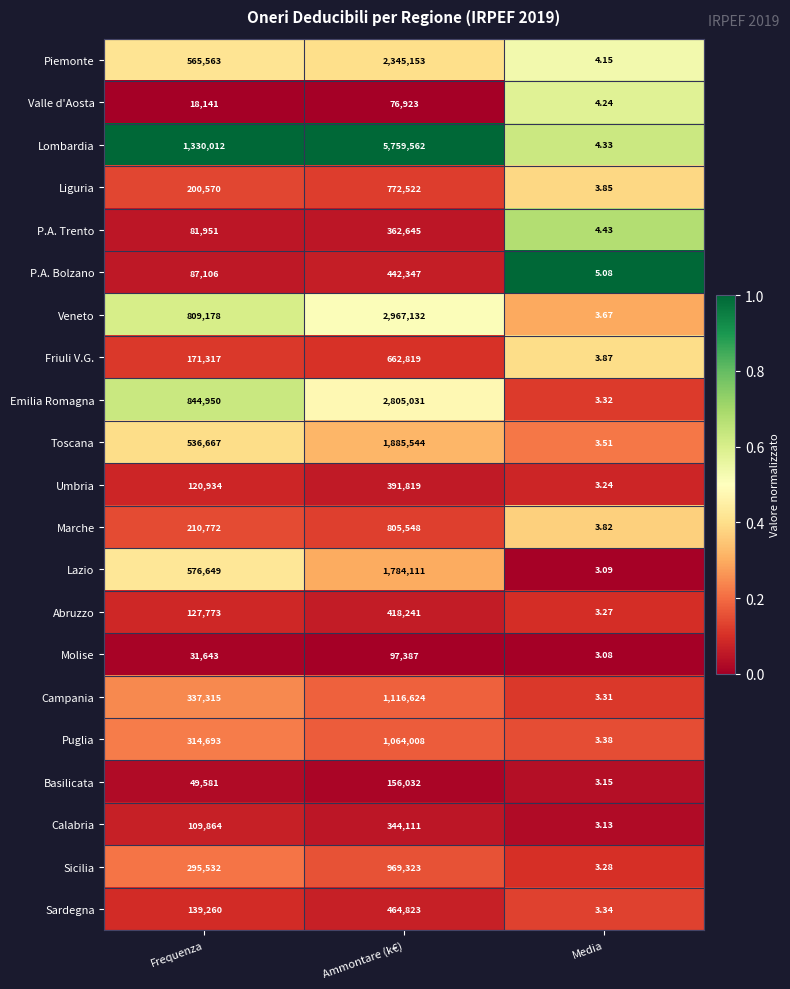

What is the difference between the highest and lowest values at Ammontare (k€)?

5682639.0